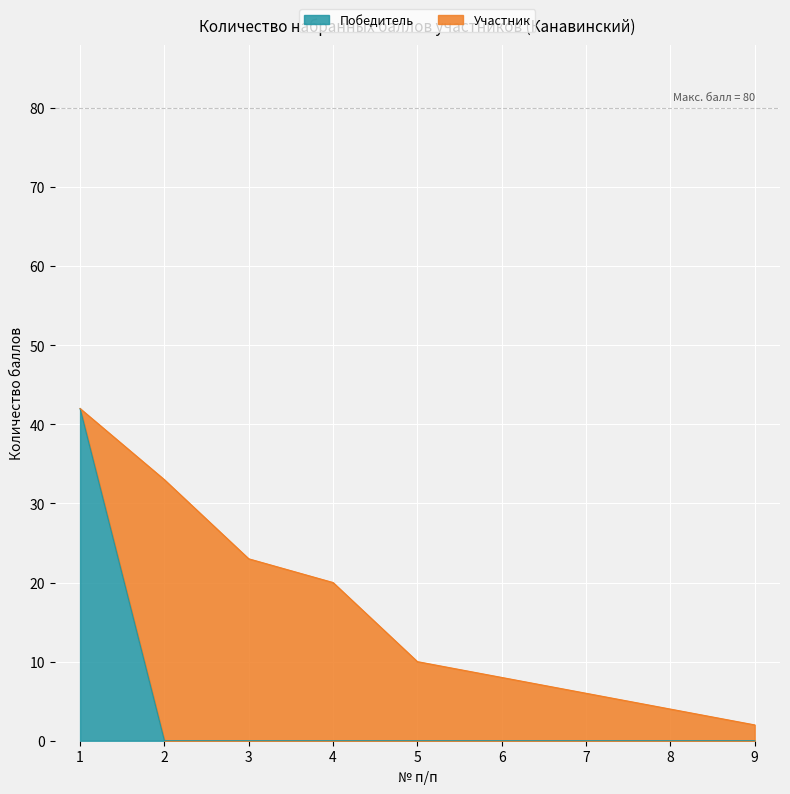

What is the difference between the maximum and minimum values in the Победитель series?

42